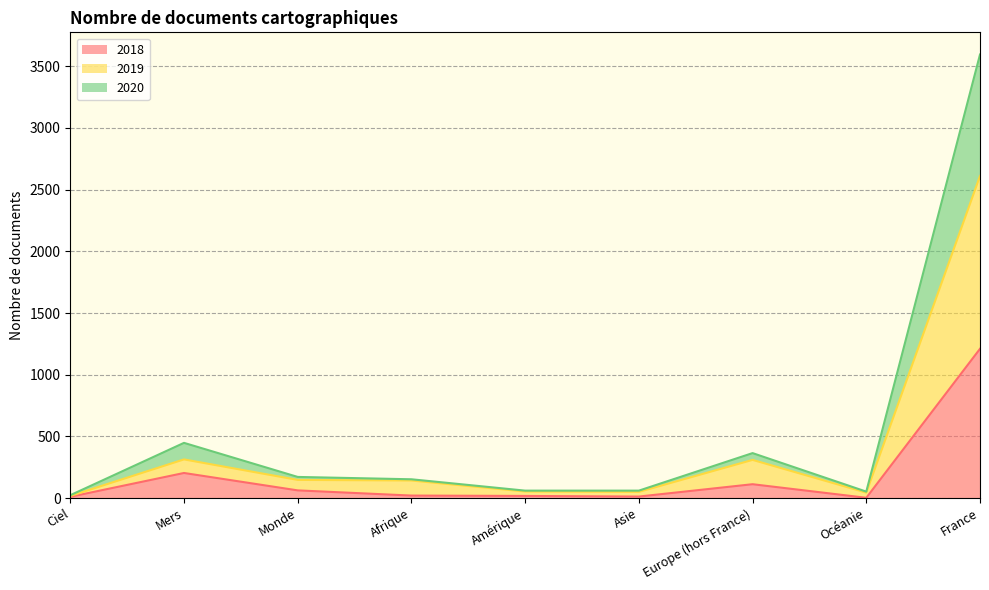

True or false: 2020 and 2019 intersect in this chart.

False